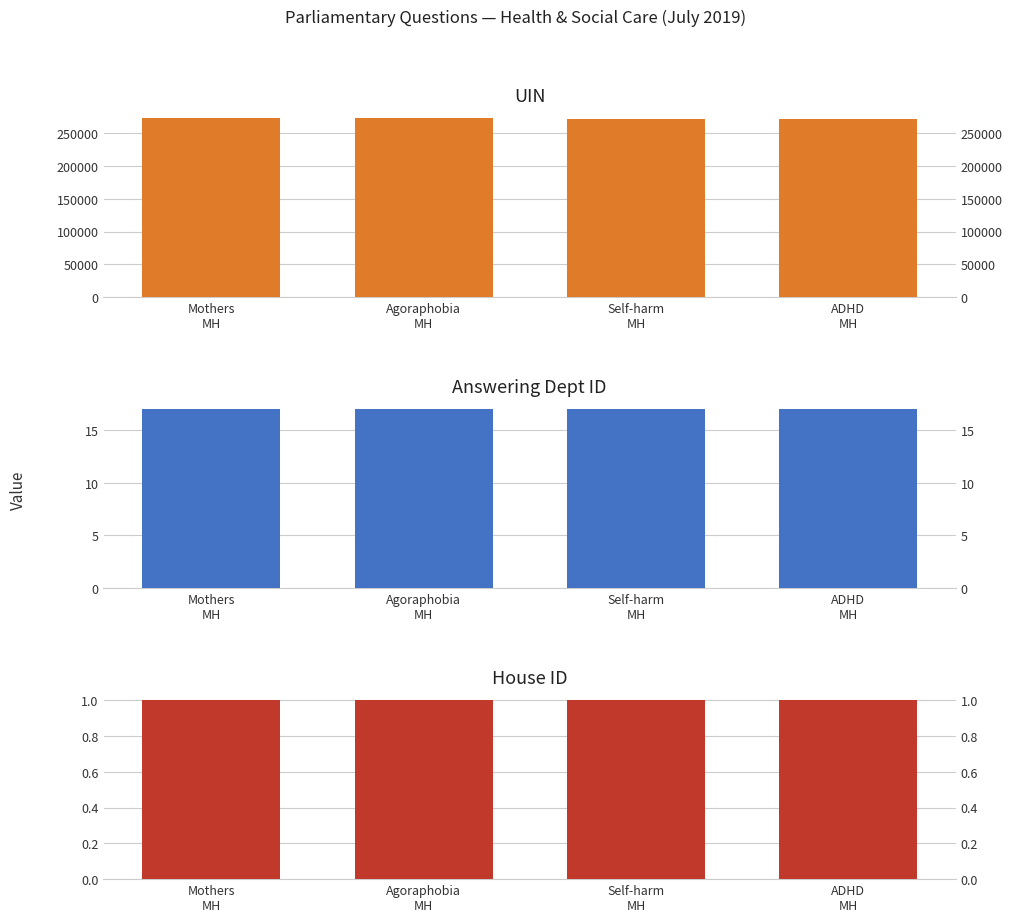

How many distinct data groups are displayed?

3